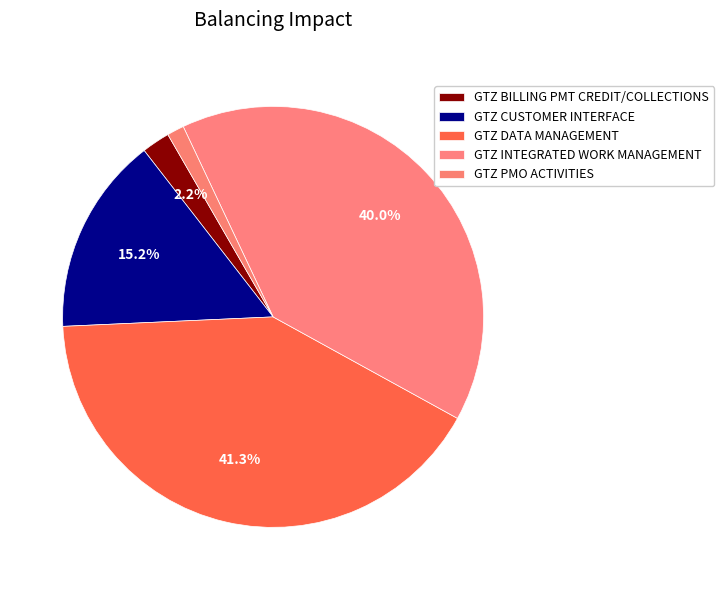

Rank the categories by value from lowest to highest.

GTZ PMO ACTIVITIES, GTZ BILLING PMT CREDIT/COLLECTIONS, GTZ CUSTOMER INTERFACE, GTZ INTEGRATED WORK MANAGEMENT, GTZ DATA MANAGEMENT